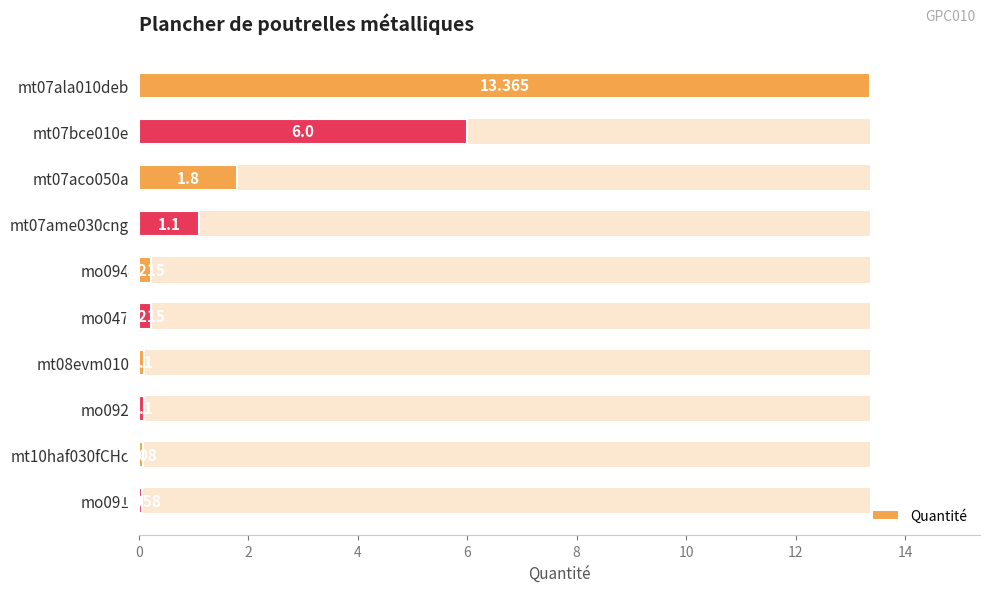

What is the difference between the values at mo047 and mt07bce010e?

5.8